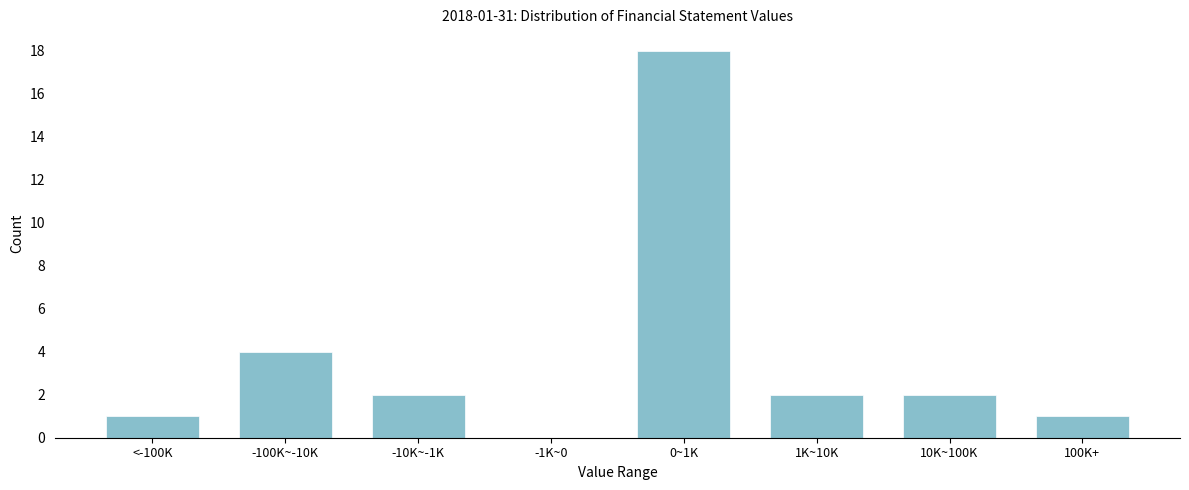

Reading left to right, list all the values displayed in this chart.

<-100K=1	-100K~-10K=4	-10K~-1K=2	-1K~0=0	0~1K=18	1K~10K=2	10K~100K=2	100K+=1